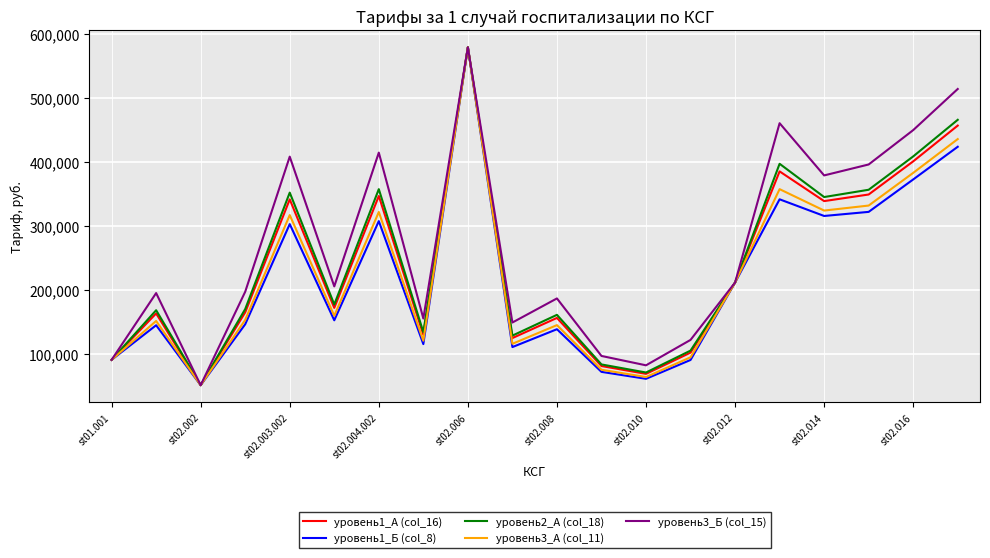

What is the lowest value of the уровень2_А (col_18) series?

50487.2